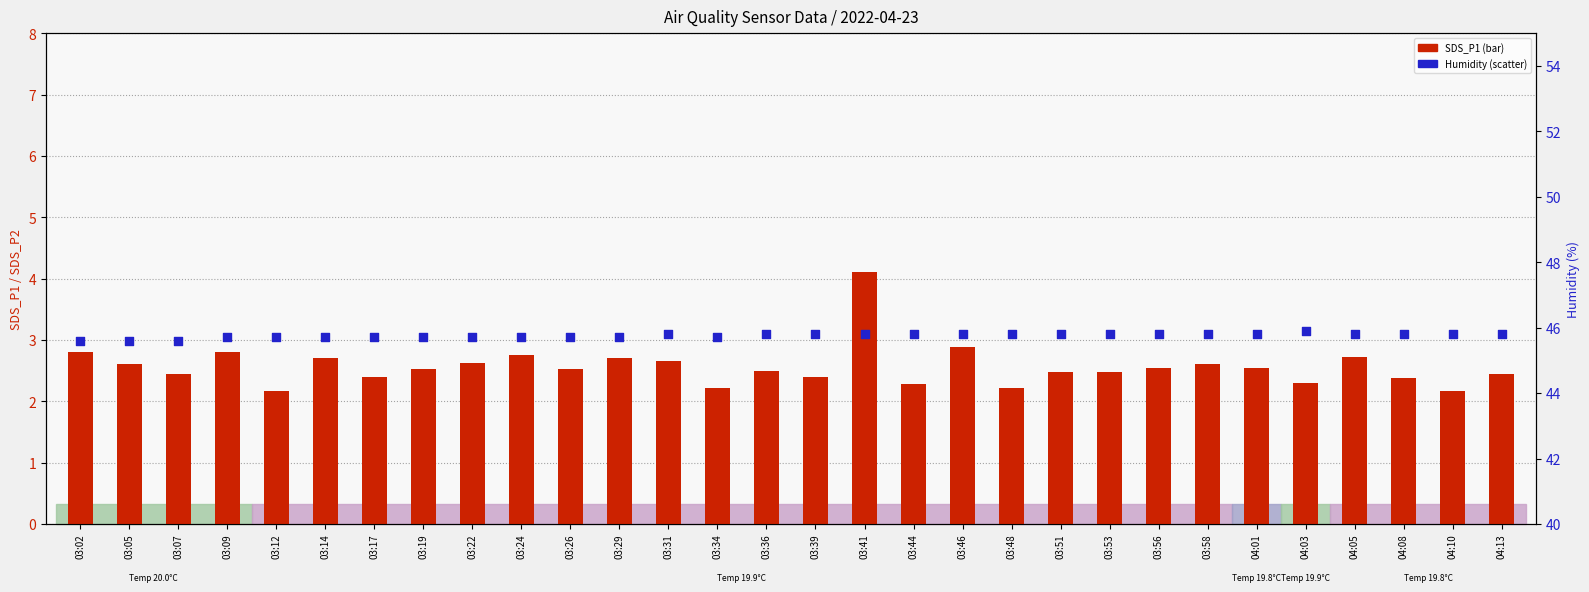

What is the total value across all series at 04:05?

48.5